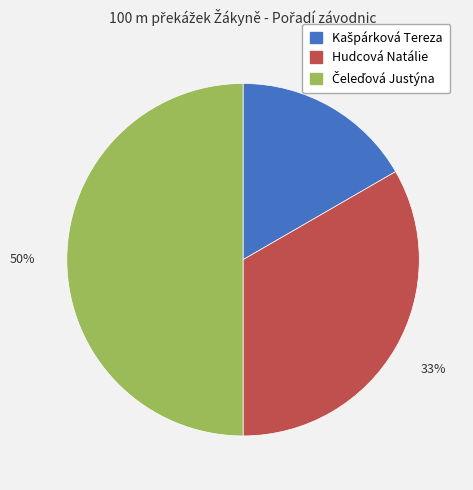

Does Hudcová Natálie account for over 50% of the chart?

No